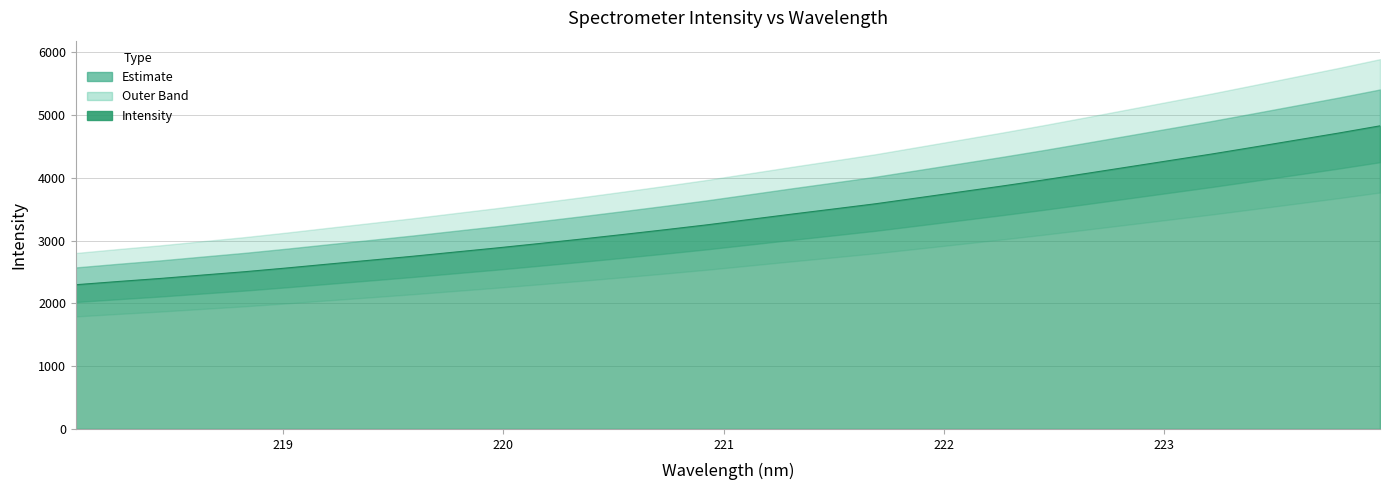

Which has a higher value, 220.3533 or 223.9802?

223.9802